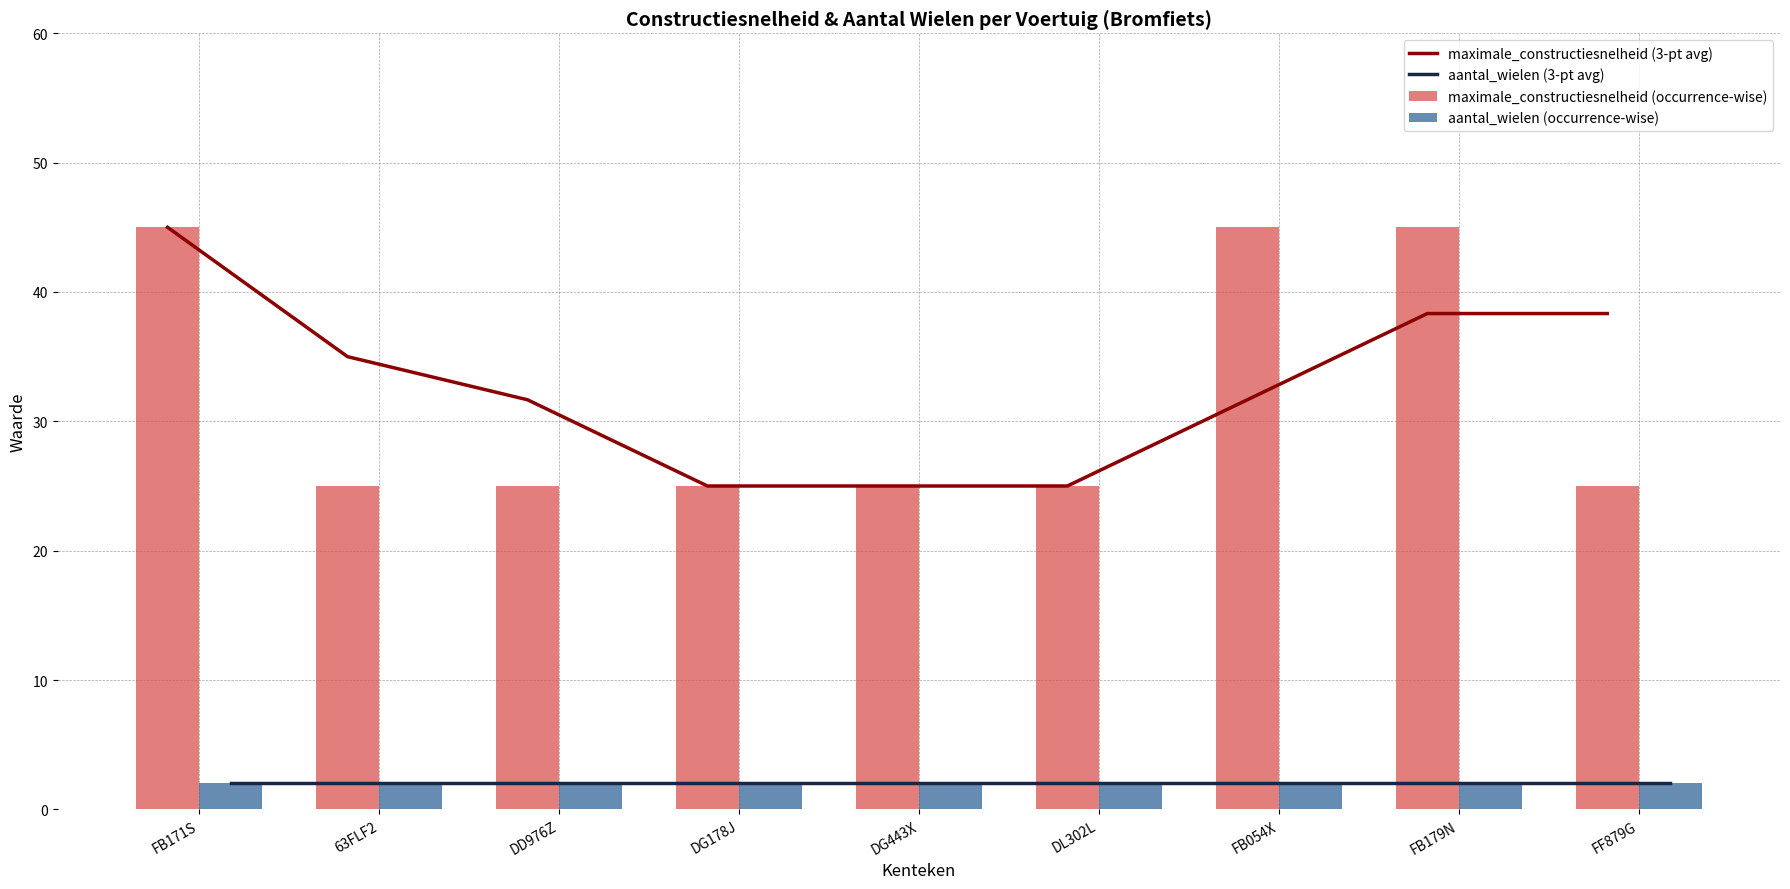

Count the maximale_constructiesnelheid (occurrence-wise) values in the range 25 to 45.

9